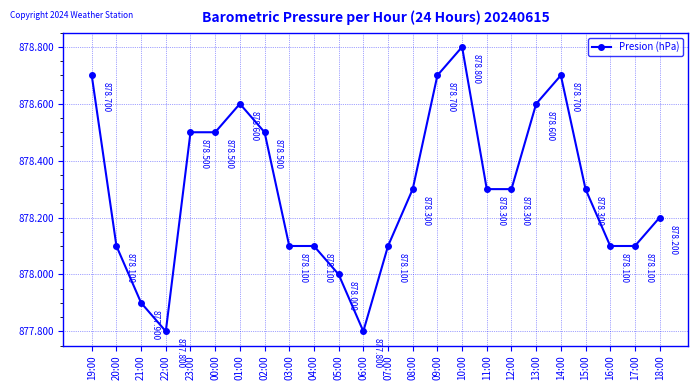

What position from the left is 07:00?

13